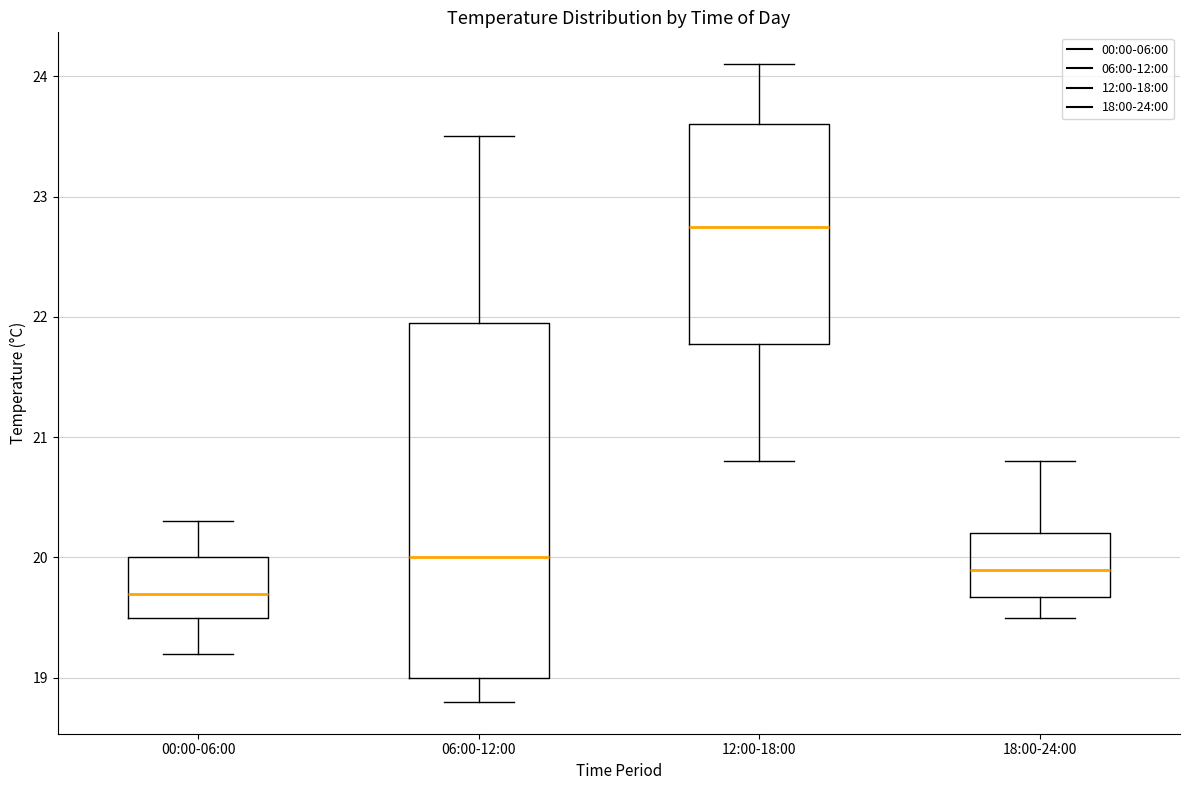

Reading left to right, read every box against the y-axis: the position of its median line, the range the box covers, and the ends of its whiskers. The values are not printed on the chart, so give them approximately, as read against the axis.

00:00-06:00: median 19.7, box 19.5 to 20.0, whiskers 19.2 to 20.3
06:00-12:00: median 20.0, box 19.0 to 22.0, whiskers 18.8 to 23.5
12:00-18:00: median 22.8, box 21.8 to 23.6, whiskers 20.8 to 24.1
18:00-24:00: median 19.9, box 19.7 to 20.2, whiskers 19.5 to 20.8